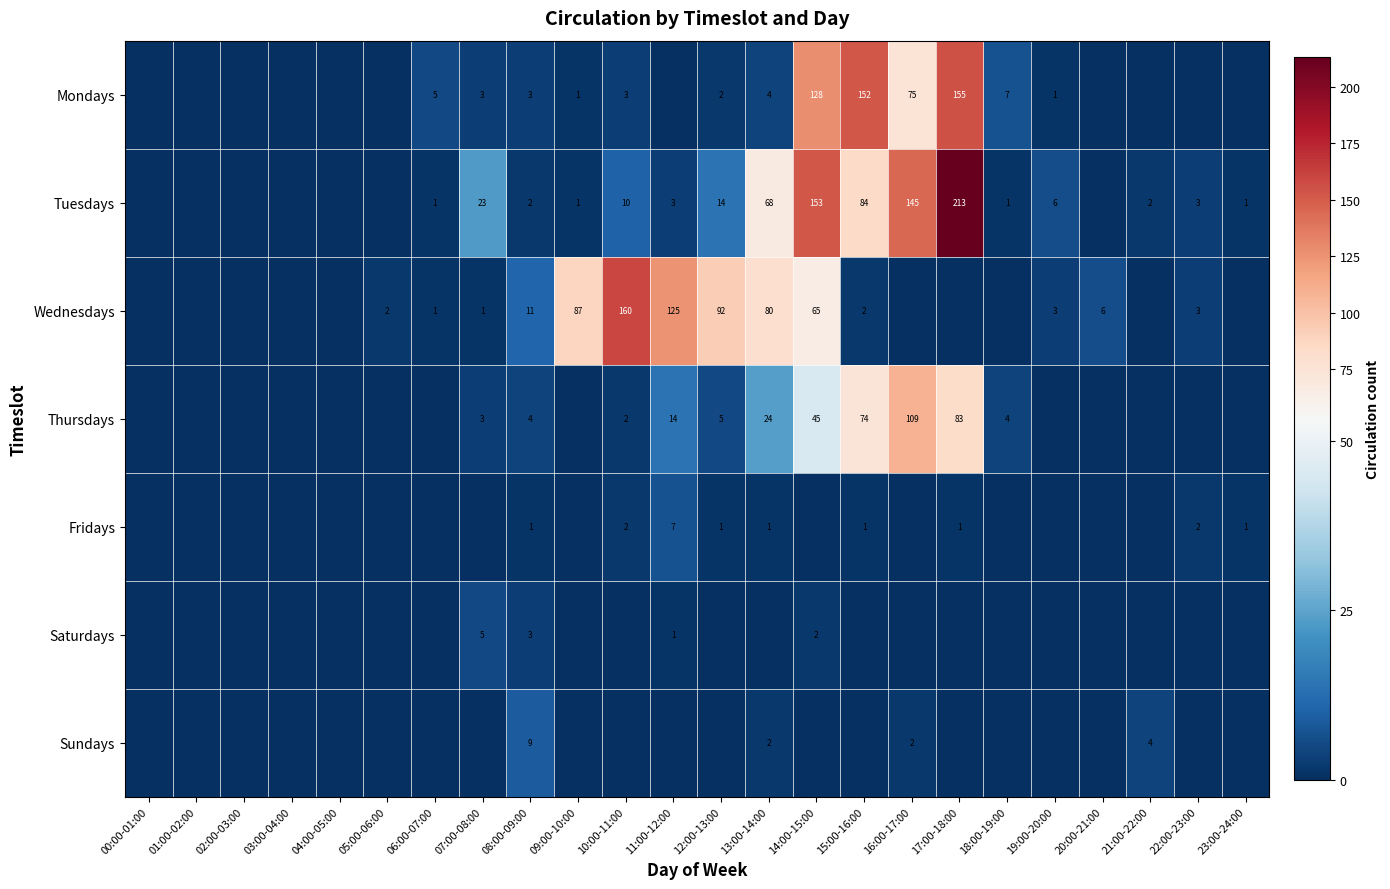

Is it true that Thursdays equals 1 at 10:00-11:00?

False